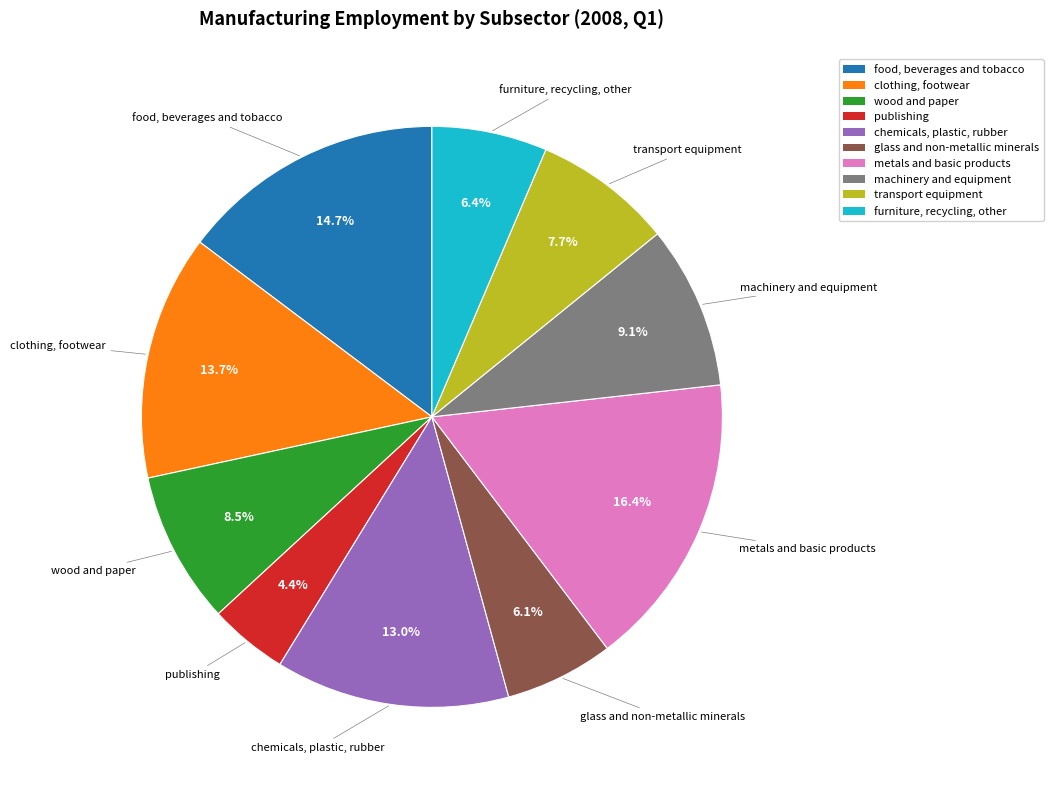

Rank the categories by value from highest to lowest.

metals and basic products, food, beverages and tobacco, clothing, footwear, chemicals, plastic, rubber, machinery and equipment, wood and paper, transport equipment, furniture, recycling, other, glass and non-metallic minerals, publishing